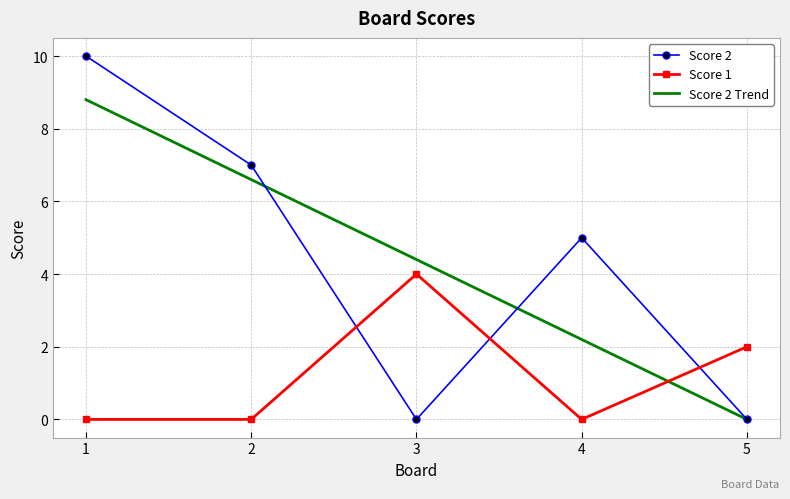

Which label corresponds to the largest value in the chart?

1